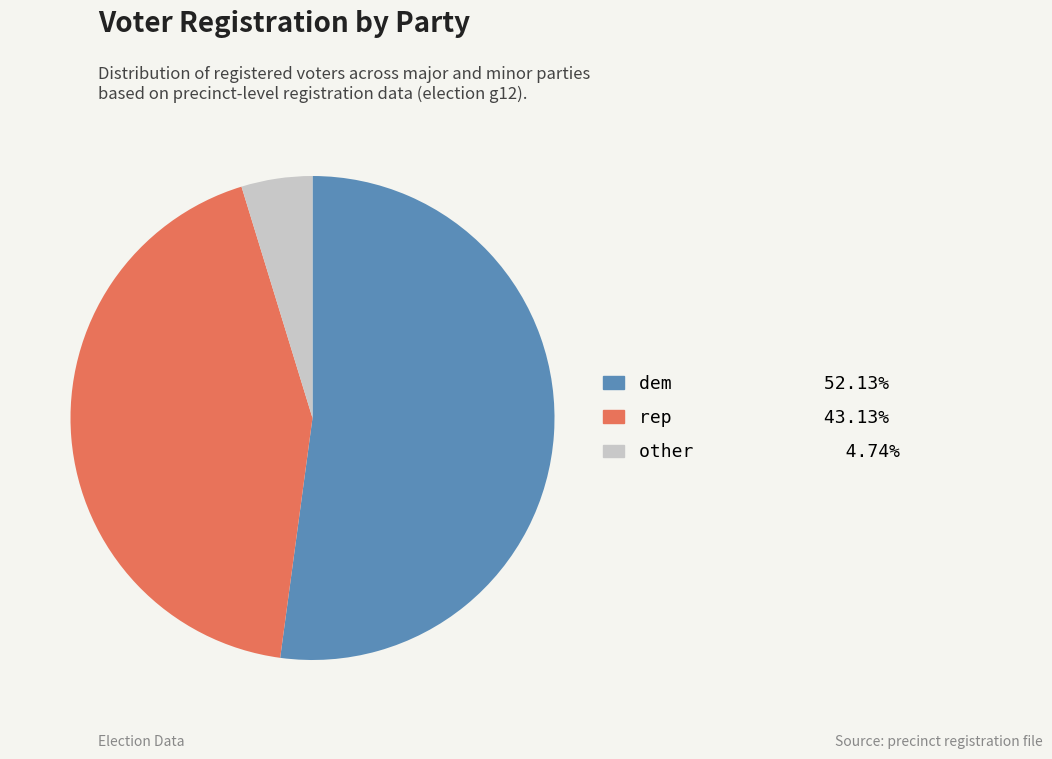

How many slices are in this pie chart?

3